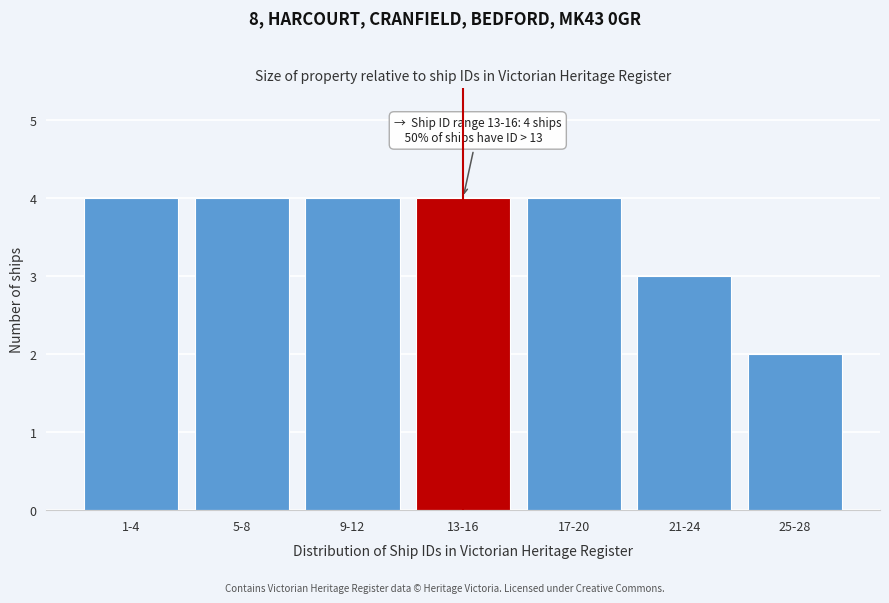

Reading left to right, list all the values displayed in this chart.

1-4=4	5-8=4	9-12=4	13-16=4	17-20=4	21-24=3	25-28=2